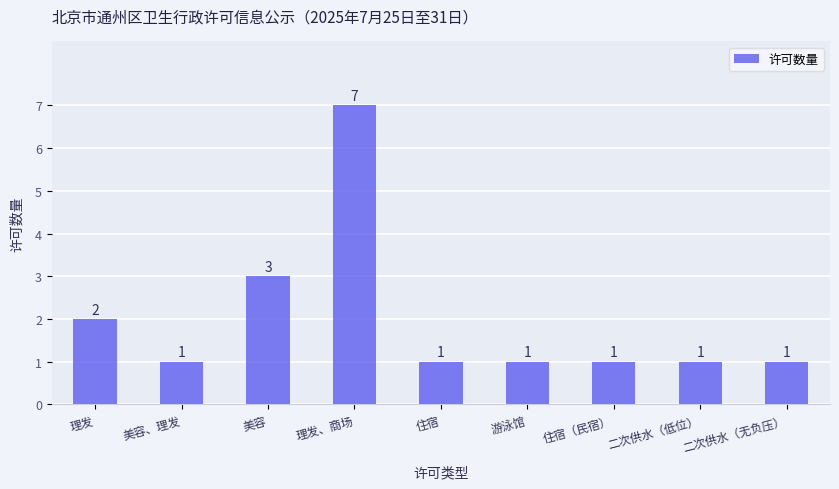

True or false: the data shows 3 at 美容.

True